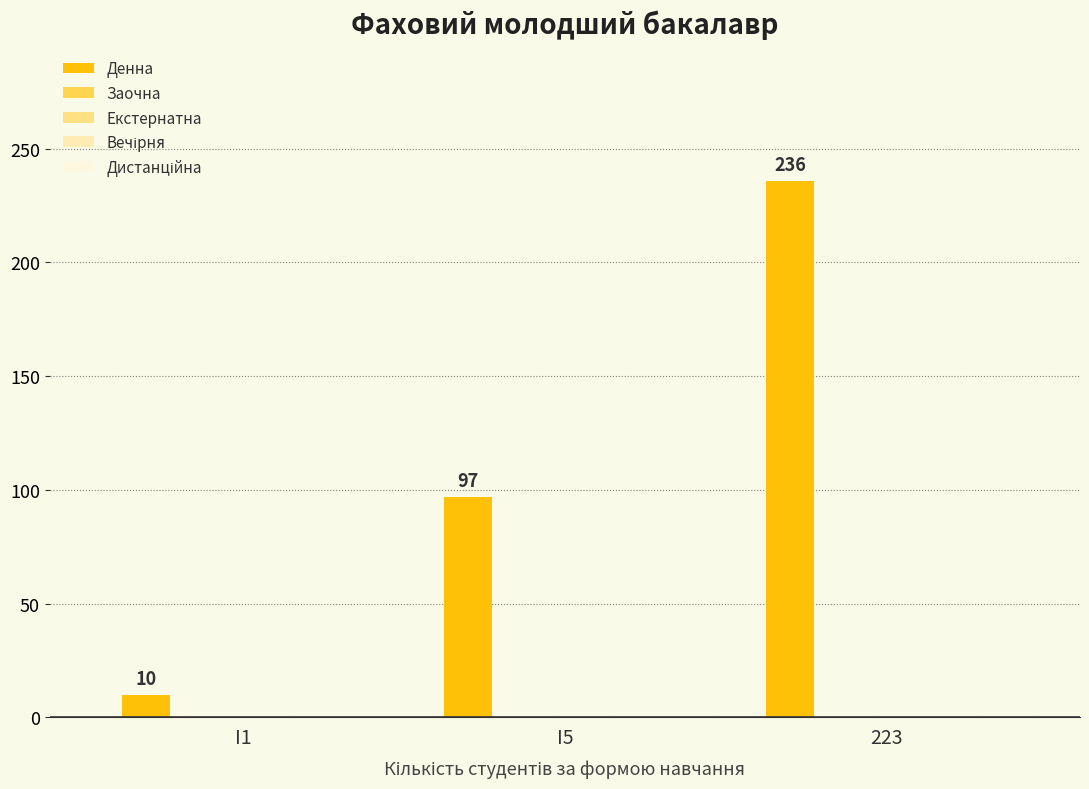

What is the smallest value displayed?

10